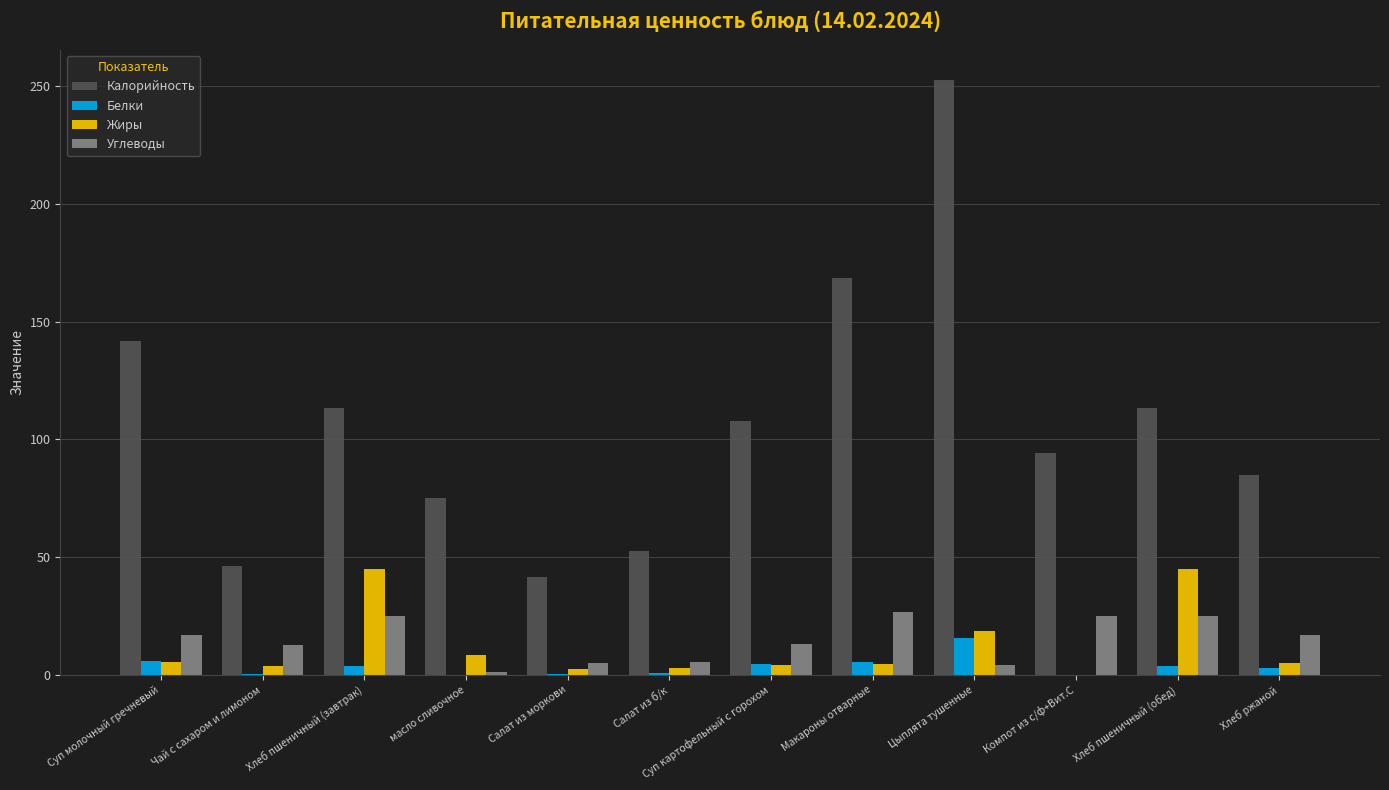

What is the greatest value displayed?

252.8